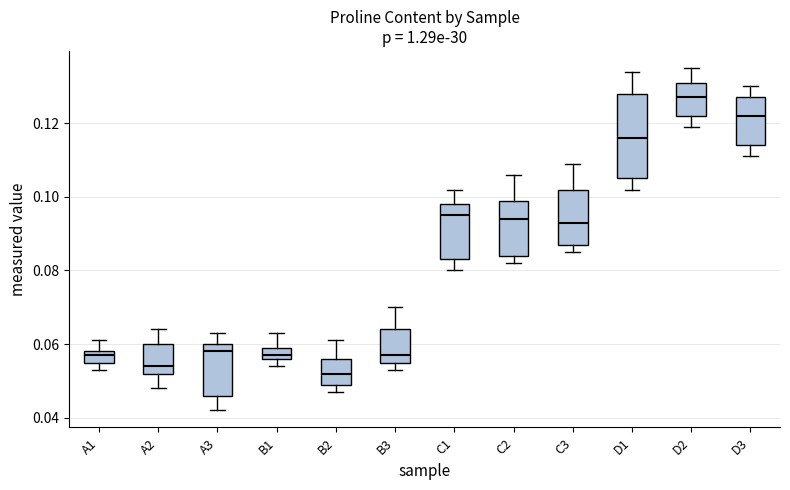

Where does the lower whisker of the box for D2 end on the y-axis? The values are not printed on the chart, so give them approximately, as read against the axis.

0.120